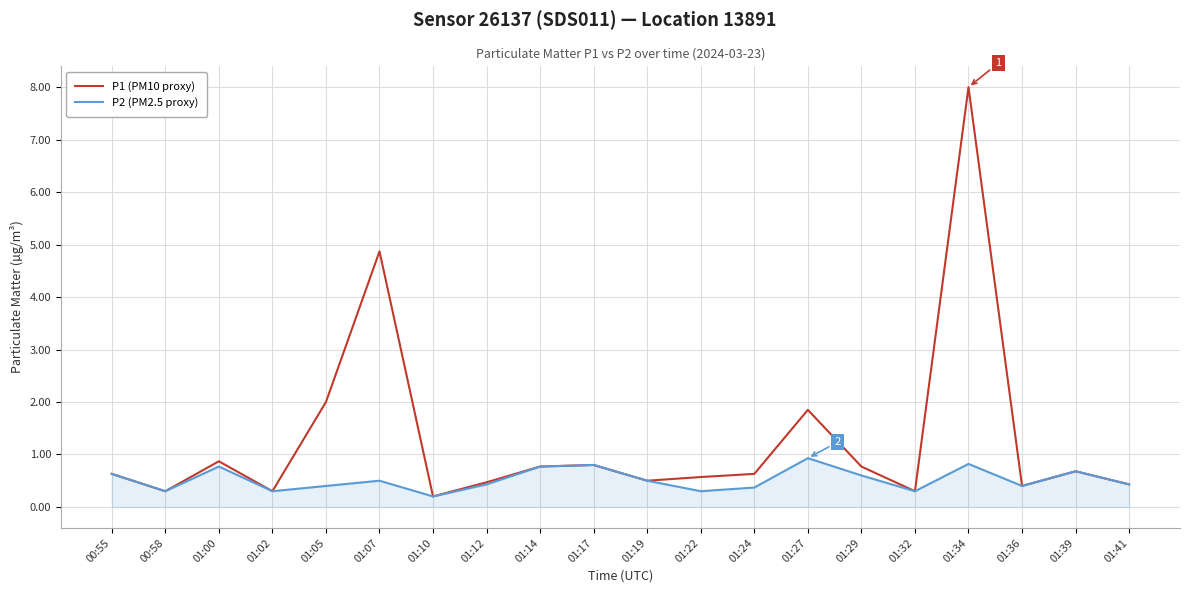

What is the greatest value displayed?

8.0